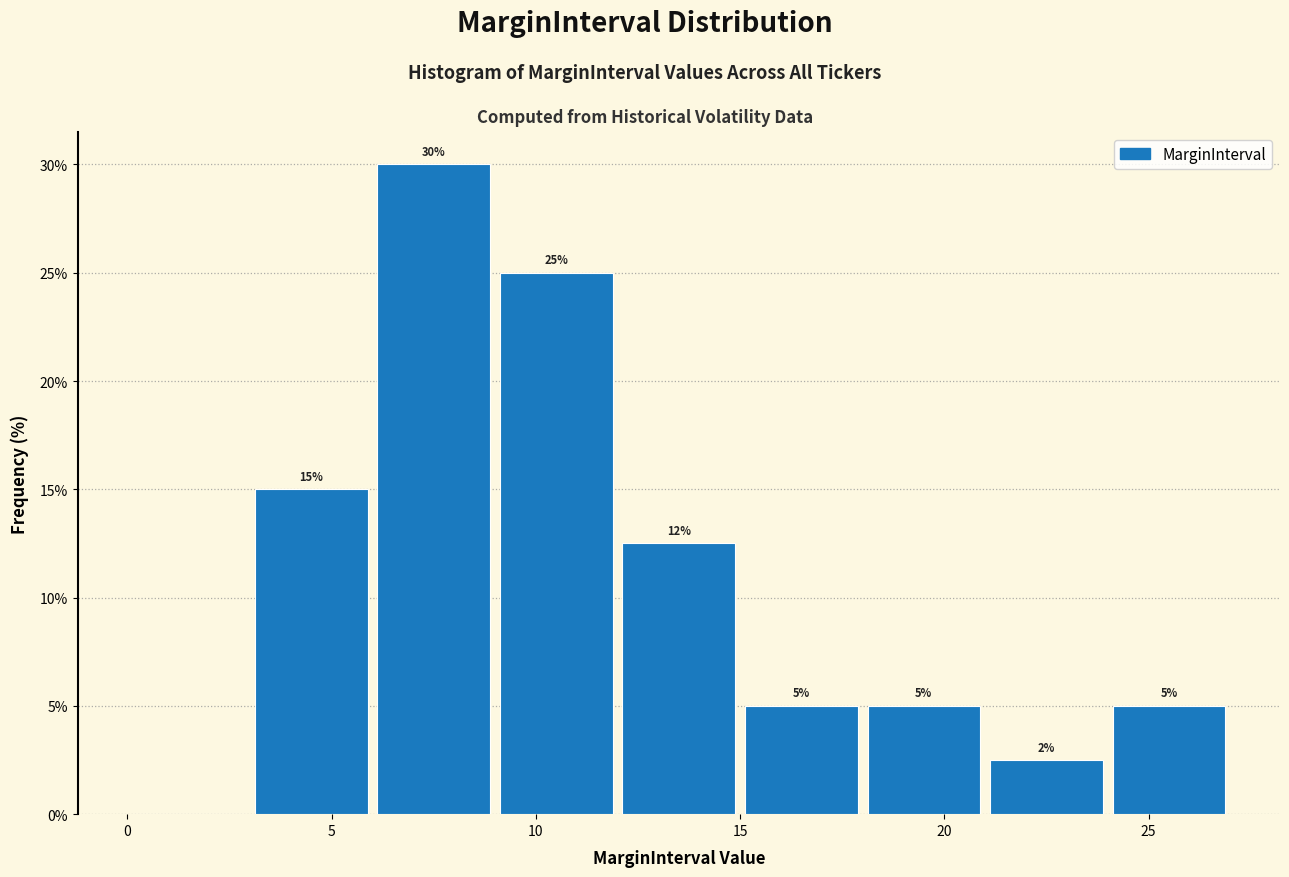

Over which range of the x-axis is the bar tallest?

6 to 9